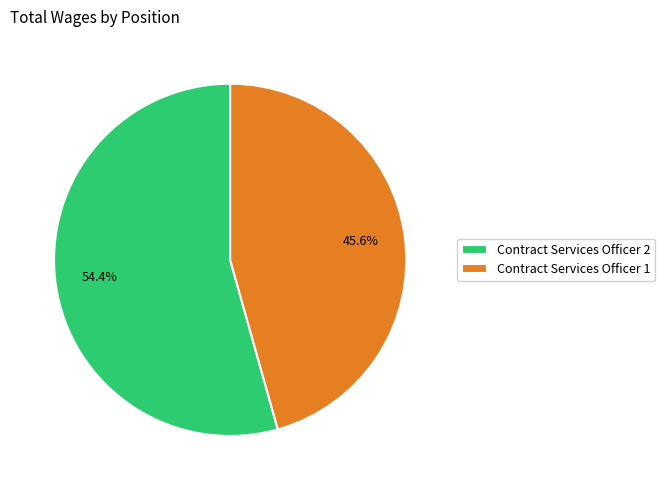

To the nearest percent, what is the difference between the Contract Services Officer 1 and Contract Services Officer 2 slice percentages?

9%